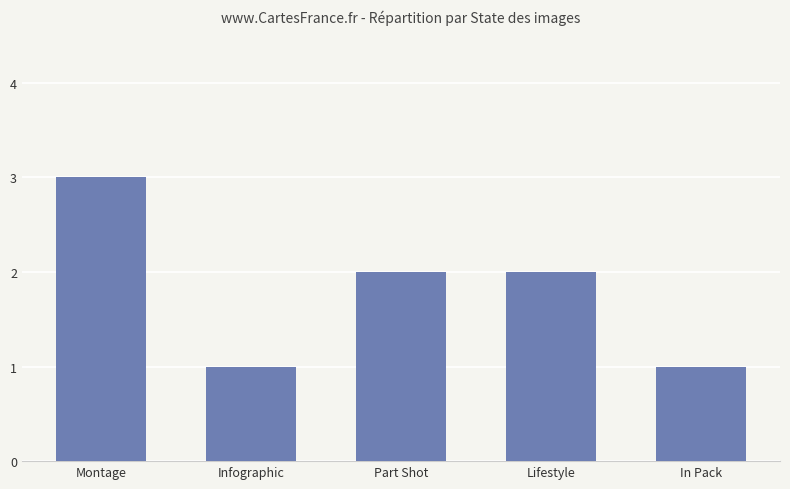

Are the bars horizontal?

No